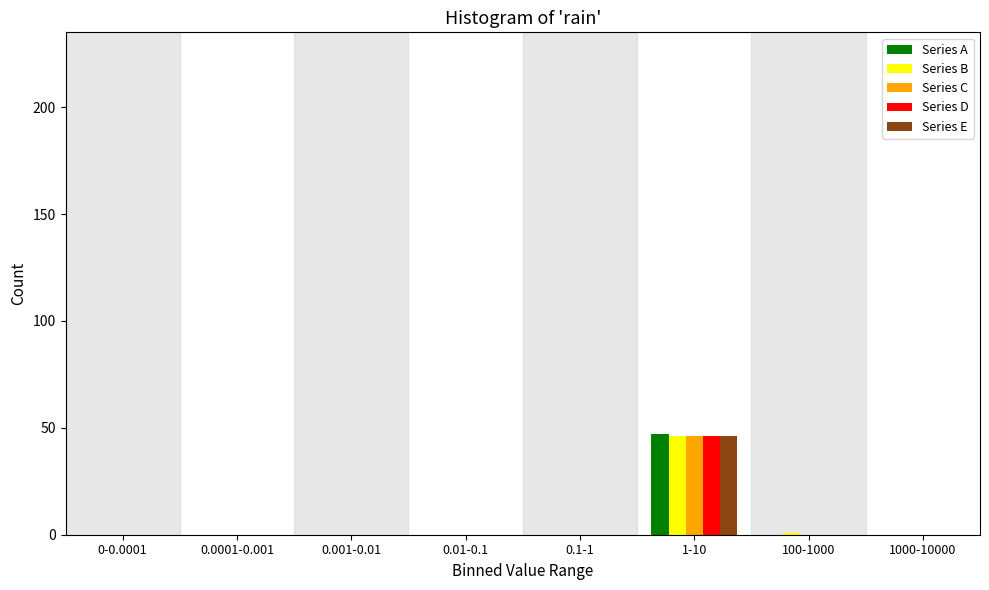

What is the sum of all Series C values?

46